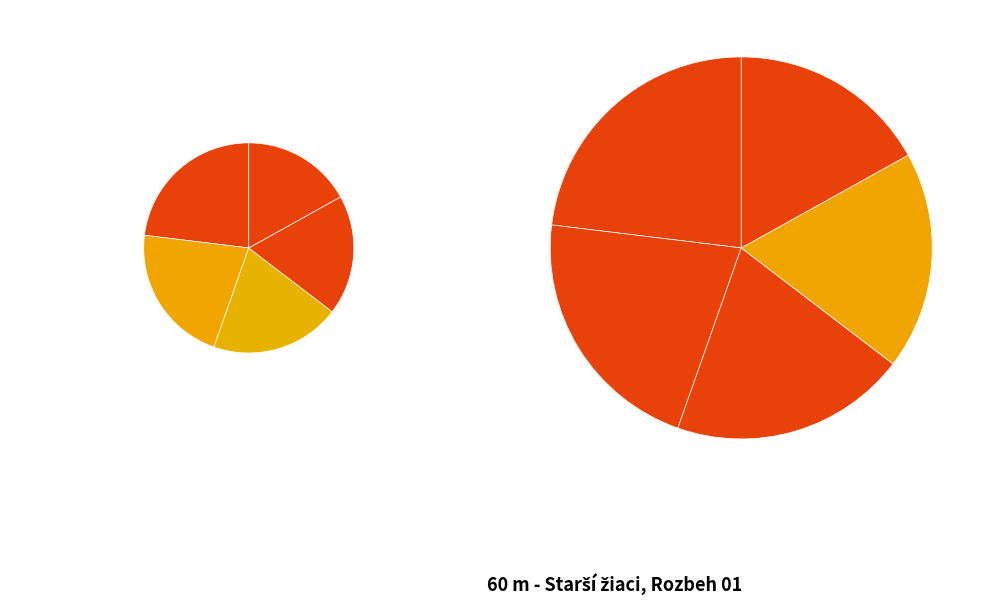

To the nearest percent, what is the average slice percentage?

20%